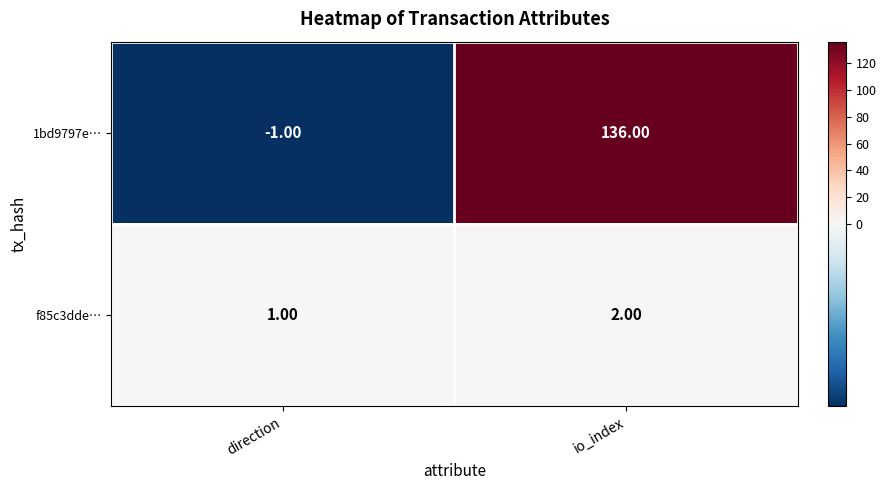

At which label does 1bd9797e… reach its peak?

io_index